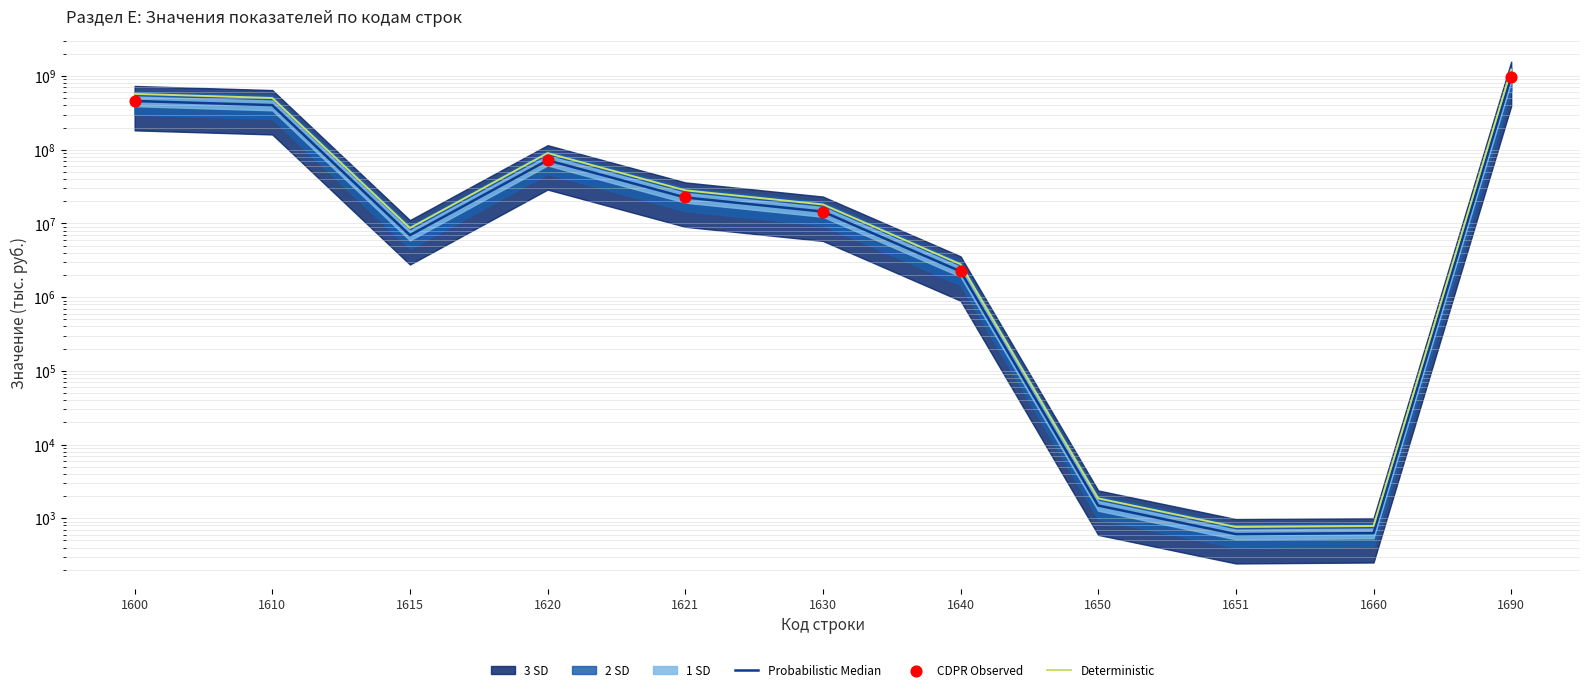

Between 1621 and 1615, which is larger?

1621